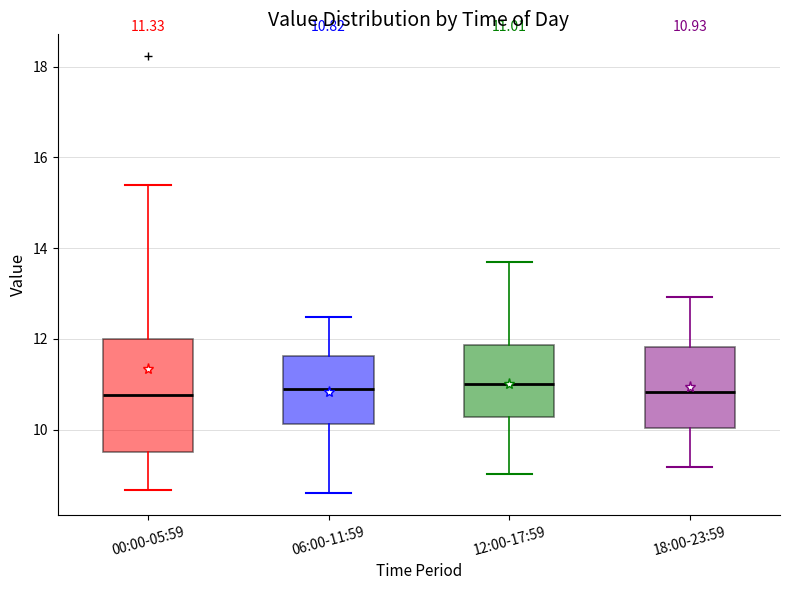

Comparing the boxes themselves (not the whiskers), which one is the tallest?

00:00-05:59